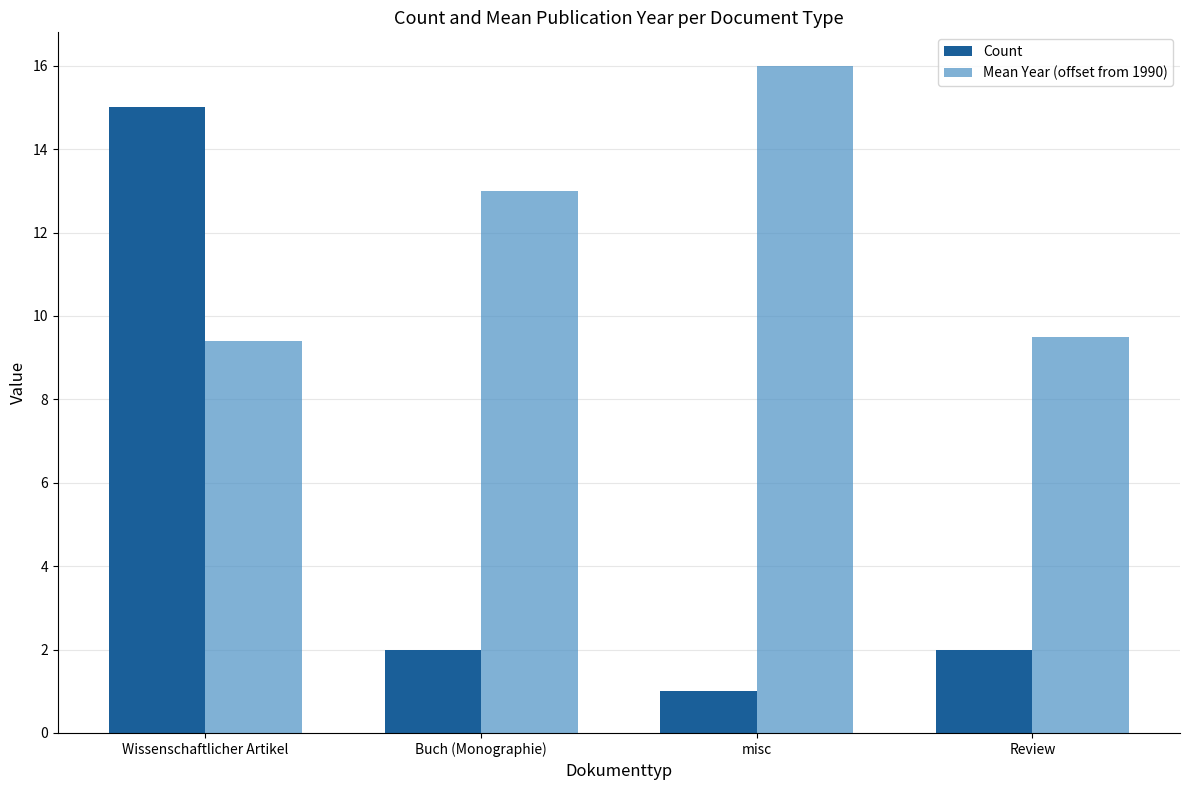

At how many categories does at least one series exceed 1?

4